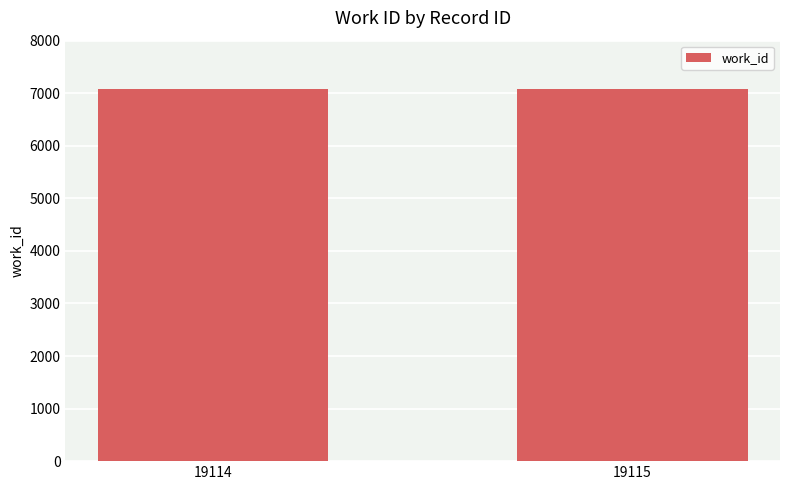

What is the minimum value shown in the chart?

7076